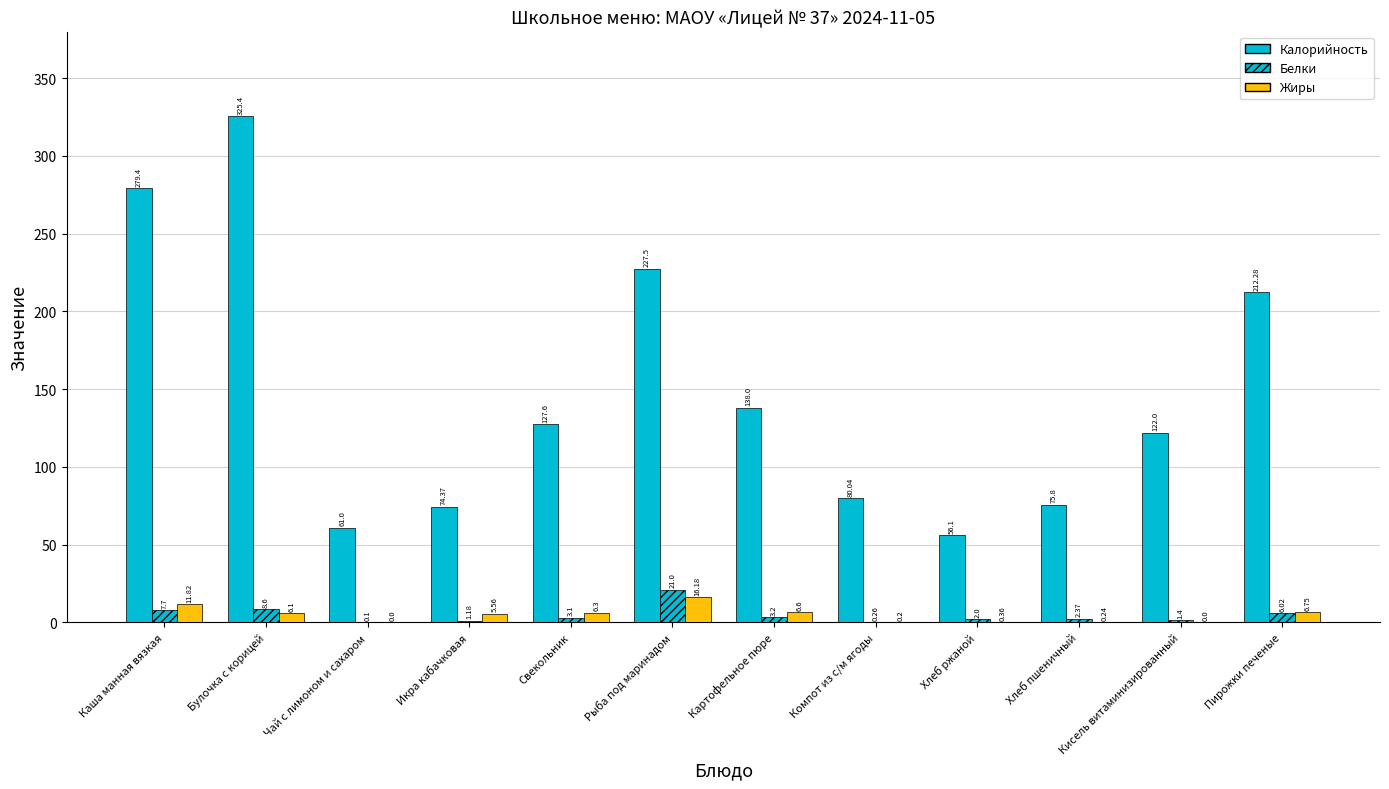

Reading left to right, extract all data points from this chart.

Калорийность: 279.4	325.4	61.0	74.4	127.6	227.5	138.0	80.0	56.1	75.8	122.0	212.3
Белки: 7.7	8.6	0.1	1.2	3.1	21.0	3.2	0.3	2.0	2.4	1.4	6.0
Жиры: 11.8	6.1	0.0	5.6	6.3	16.2	6.6	0.2	0.4	0.2	0.0	6.8